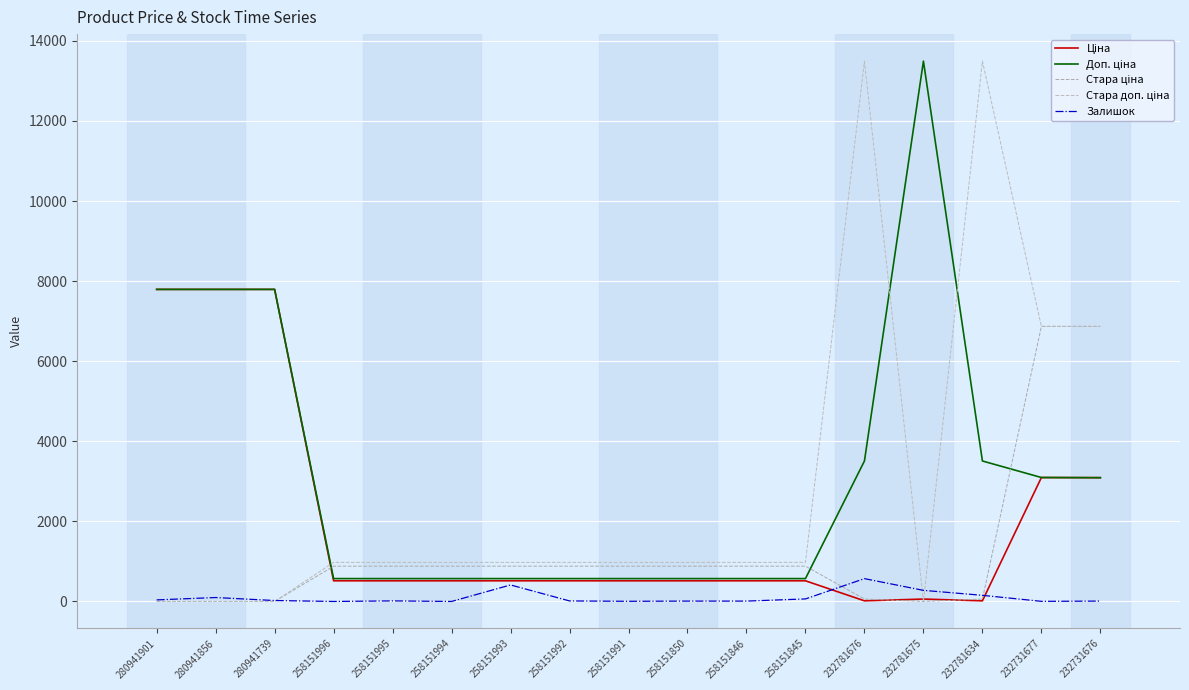

Reading left to right, list all the values displayed in this chart.

Ціна: 280941901=7792.9	280941856=7792.9	280941739=7792.9	258151996=515.8	258151995=515.8	258151994=515.8	258151993=515.8	258151992=515.8	258151991=515.8	258151850=515.8	258151846=515.8	258151845=515.8	232781676=15.6	232781675=60.0	232781634=15.6	232731677=3094.7	232731676=3091.2
Доп. ціна: 280941901=7792.9	280941856=7792.9	280941739=7792.9	258151996=571.0	258151995=571.0	258151994=571.0	258151993=571.0	258151992=571.0	258151991=571.0	258151850=571.0	258151846=571.0	258151845=571.0	232781676=3508.0	232781675=13493.2	232781634=3508.0	232731677=3095.0	232731676=3091.0
Стара ціна: 280941901=0.0	280941856=0.0	280941739=0.0	258151996=881.1	258151995=881.1	258151994=881.1	258151993=881.1	258151992=881.1	258151991=881.1	258151850=881.1	258151846=881.1	258151845=881.1	232781676=60.0	232781675=0.0	232781634=60.0	232731677=6869.4	232731676=6869.4
Стара доп. ціна: 280941901=0.0	280941856=0.0	280941739=0.0	258151996=976.1	258151995=976.1	258151994=976.1	258151993=976.1	258151992=976.1	258151991=976.1	258151850=976.1	258151846=976.1	258151845=976.1	232781676=13493.2	232781675=0.0	232781634=13493.2	232731677=6869.4	232731676=6869.4
Залишок: 280941901=39.0	280941856=98.0	280941739=23.0	258151996=0.0	258151995=14.0	258151994=0.0	258151993=412.0	258151992=13.0	258151991=4.0	258151850=9.0	258151846=9.0	258151845=63.0	232781676=570.0	232781675=277.0	232781634=153.0	232731677=3.0	232731676=9.0